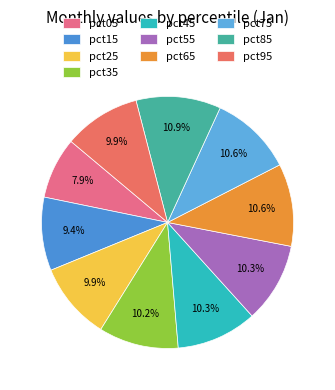

To the nearest percent, what is the combined percentage of pct85 and pct05?

19%